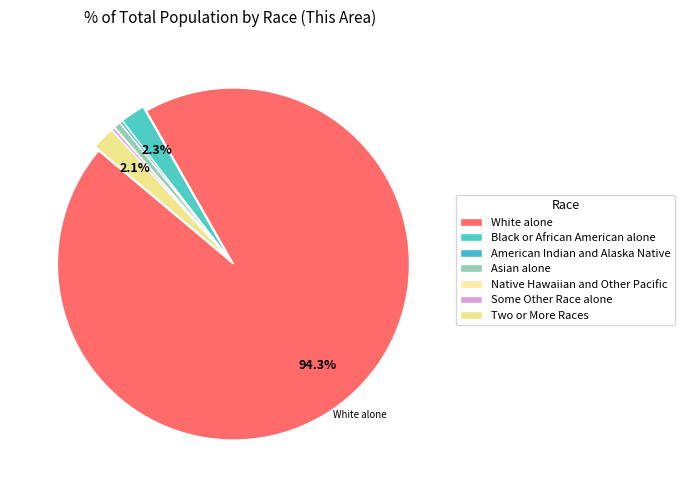

Is Black or African American alone the majority of the pie?

No